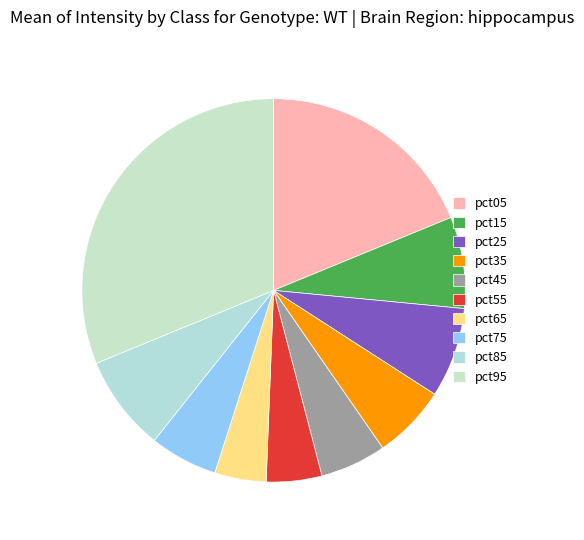

Between pct45 and pct95, which is larger?

pct95